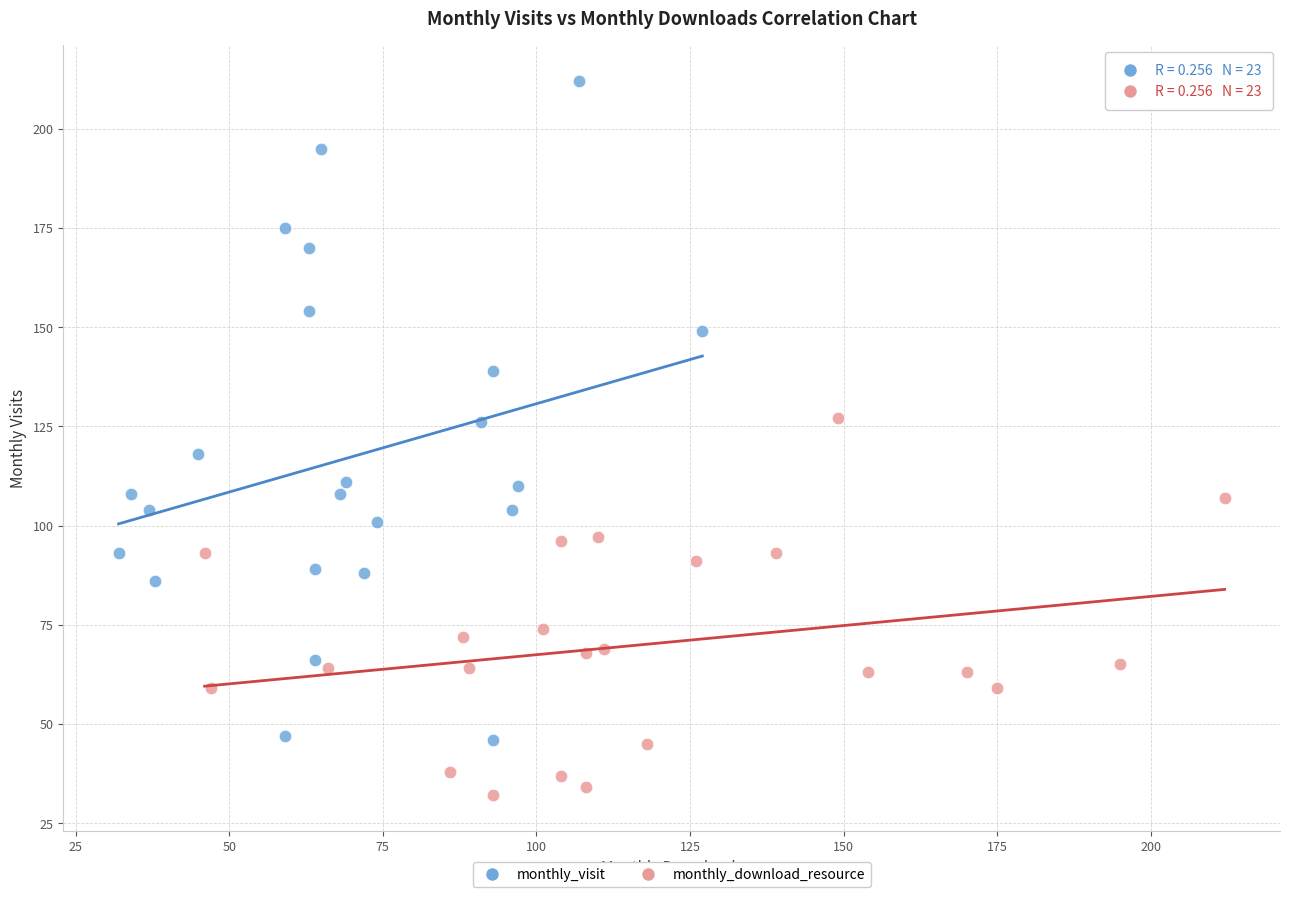

What are all the series names shown in the legend?

monthly_visit, monthly_download_resource